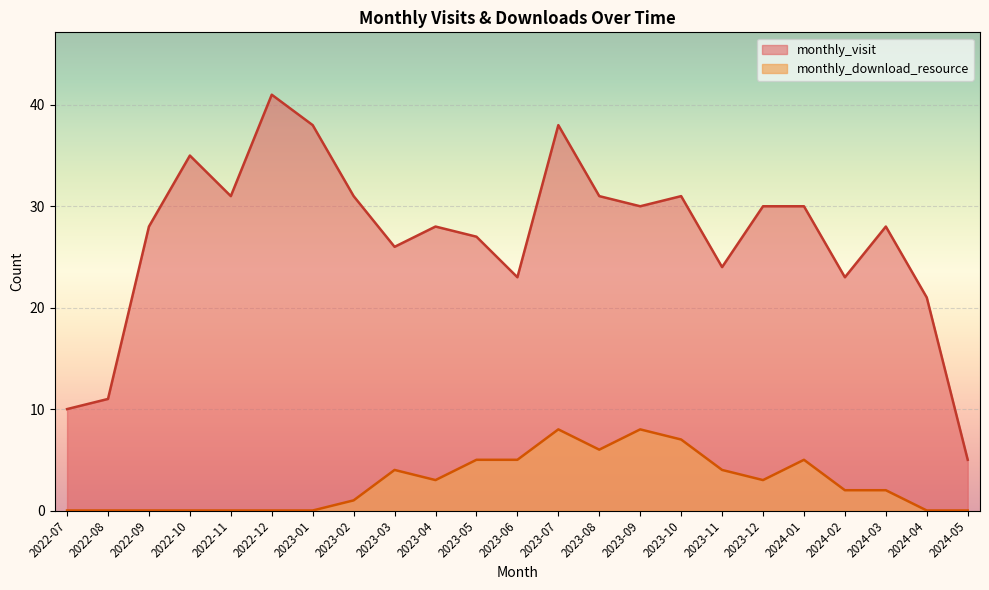

Which series has the widest spread of values?

monthly_visit